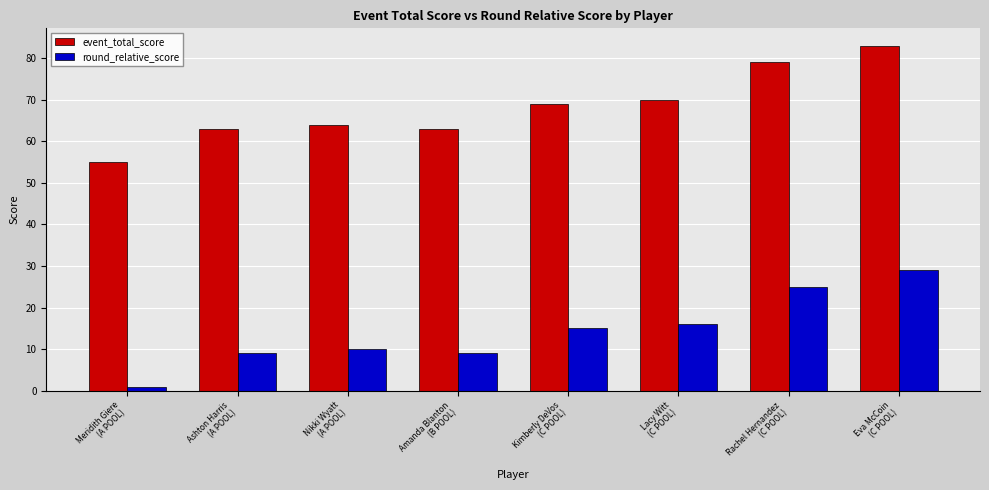

Reading left to right, what are all the values shown in this chart?

event_total_score: Meridith Giere
(A POOL)=55	Ashton Harris
(A POOL)=63	Nikki Wyatt
(A POOL)=64	Amanda Blanton
(B POOL)=63	Kimberly DeVos
(C POOL)=69	Lacy Witt
(C POOL)=70	Rachel Hernandez
(C POOL)=79	Eva McCoin
(C POOL)=83
round_relative_score: Meridith Giere
(A POOL)=1	Ashton Harris
(A POOL)=9	Nikki Wyatt
(A POOL)=10	Amanda Blanton
(B POOL)=9	Kimberly DeVos
(C POOL)=15	Lacy Witt
(C POOL)=16	Rachel Hernandez
(C POOL)=25	Eva McCoin
(C POOL)=29